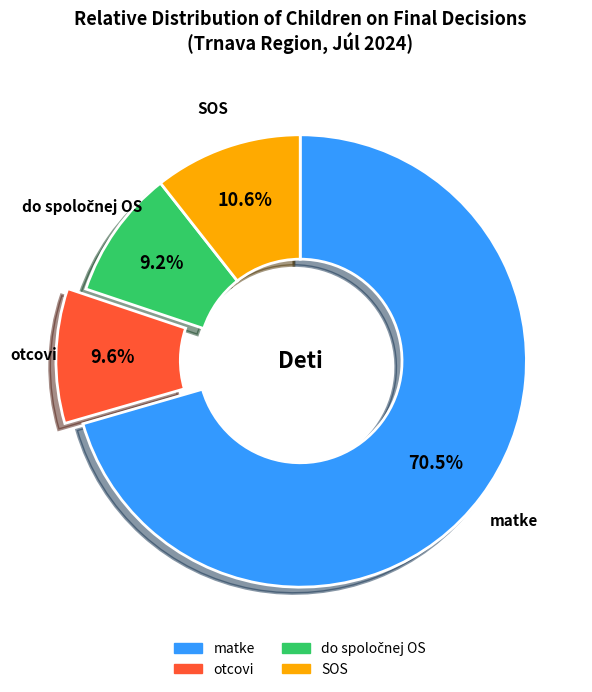

What portion of the pie excludes otcovi?

90.4%